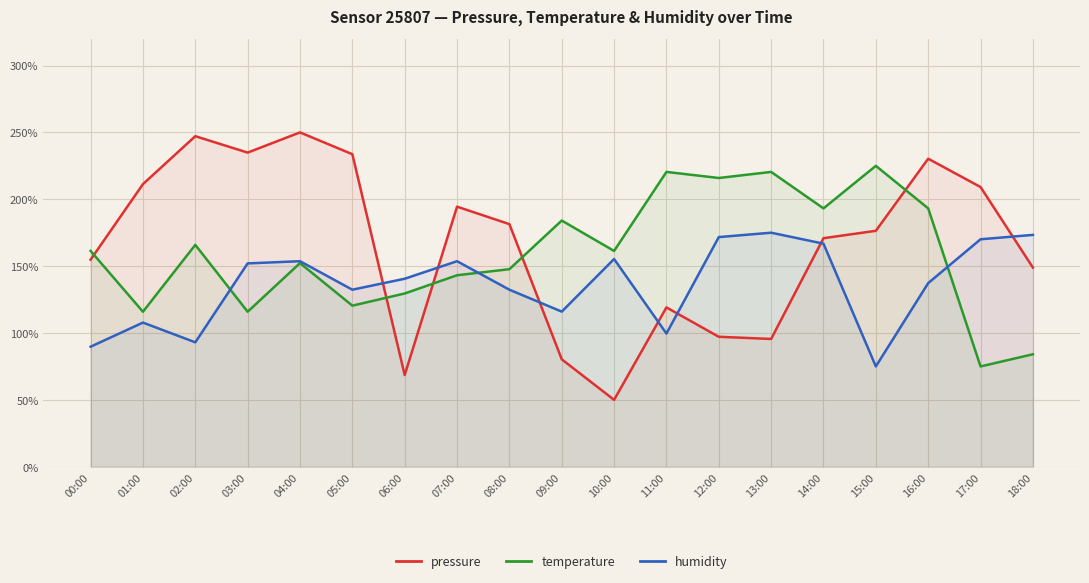

What is the label of the 10th point from the left?

09:00